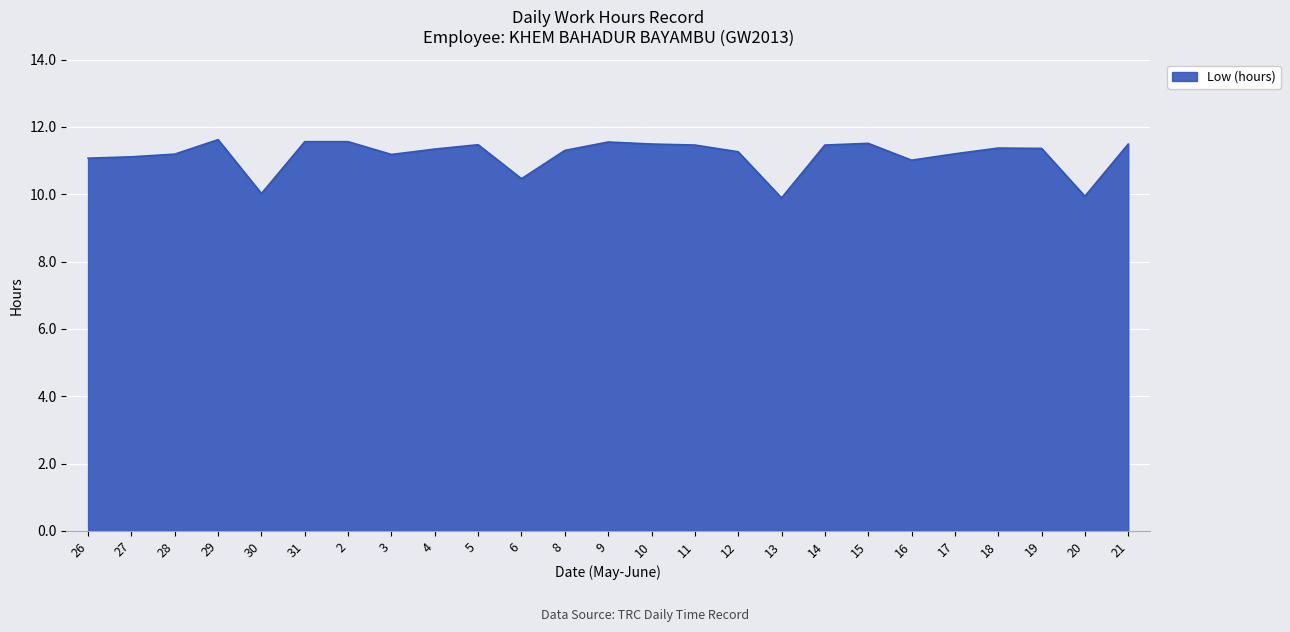

How many lines are shown in the chart?

1